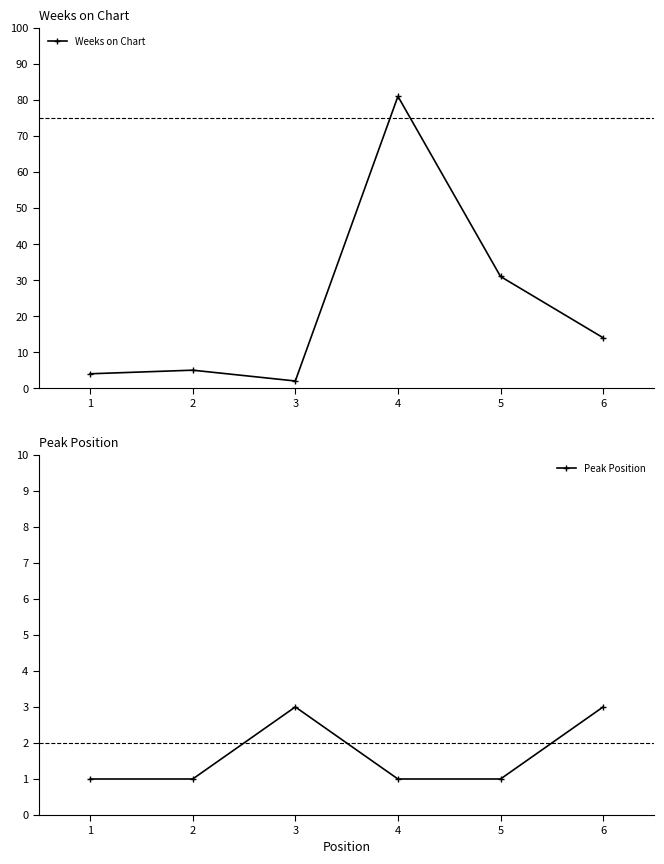

Which series has the largest total across all categories?

Weeks on Chart